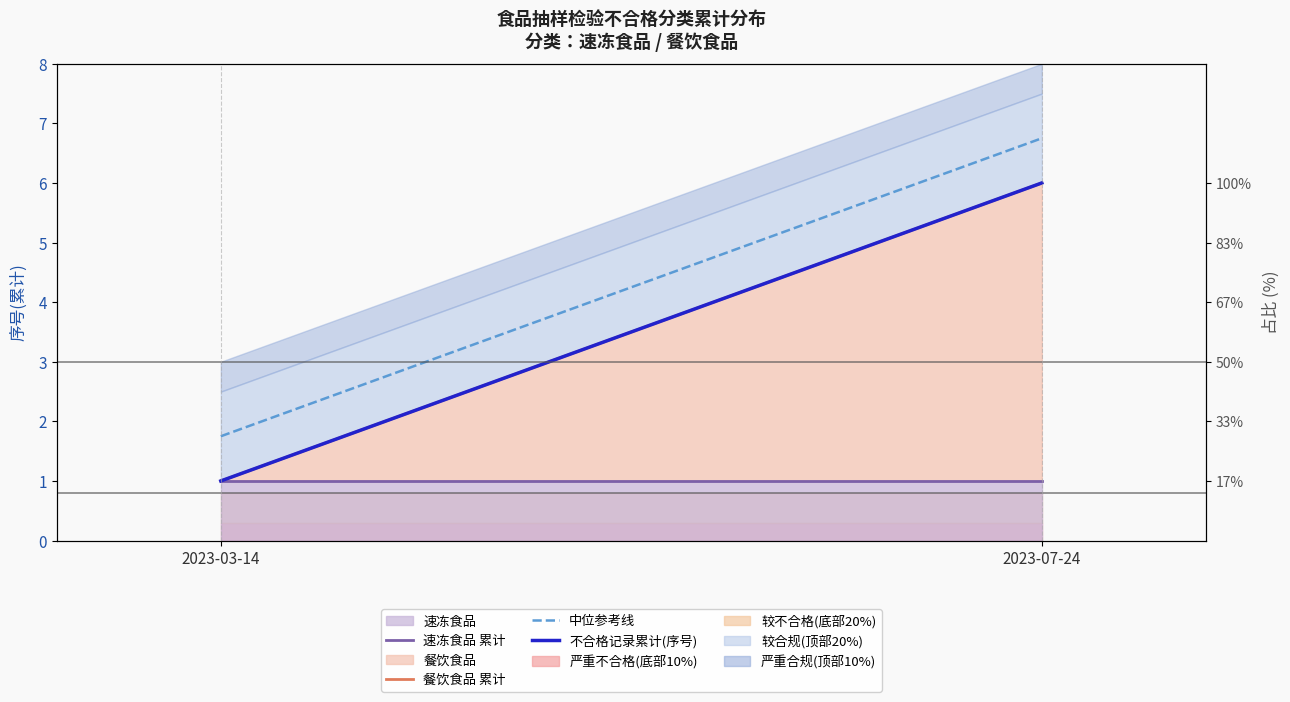

Between 2023-03-14 and 2023-07-24, which series saw the biggest shift?

餐饮食品 累计